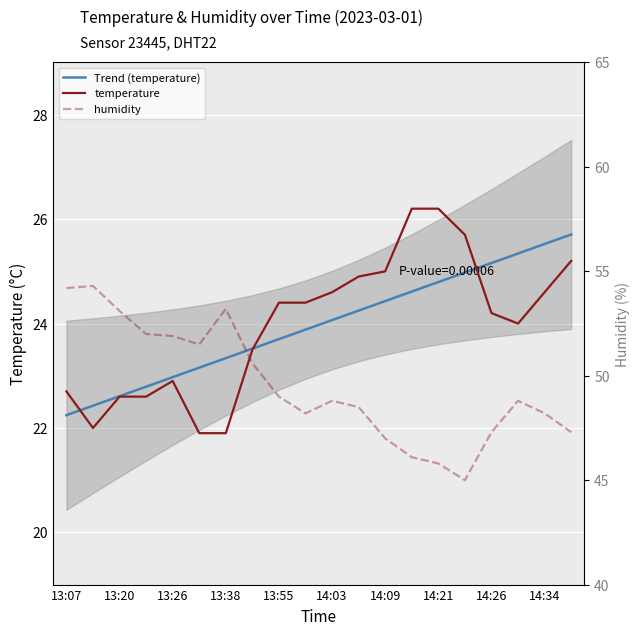

Which series has the largest range (max minus min)?

humidity